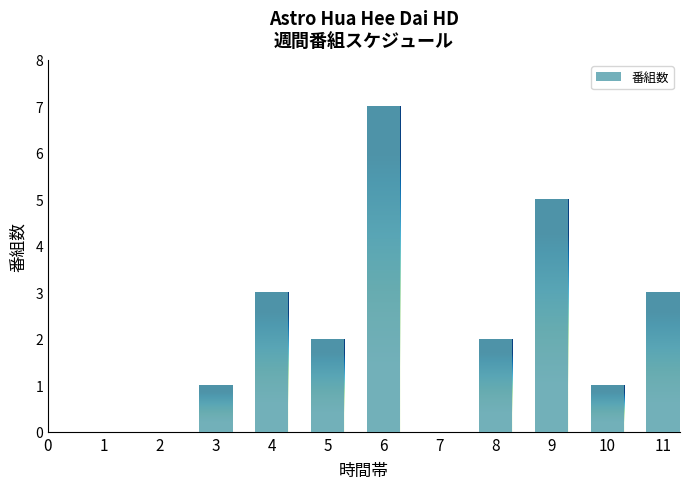

Reading right to left, extract all data points from this chart.

11=3	10=1	9=5	8=2	7=0	6=7	5=2	4=3	3=1	2=0	1=0	0=0